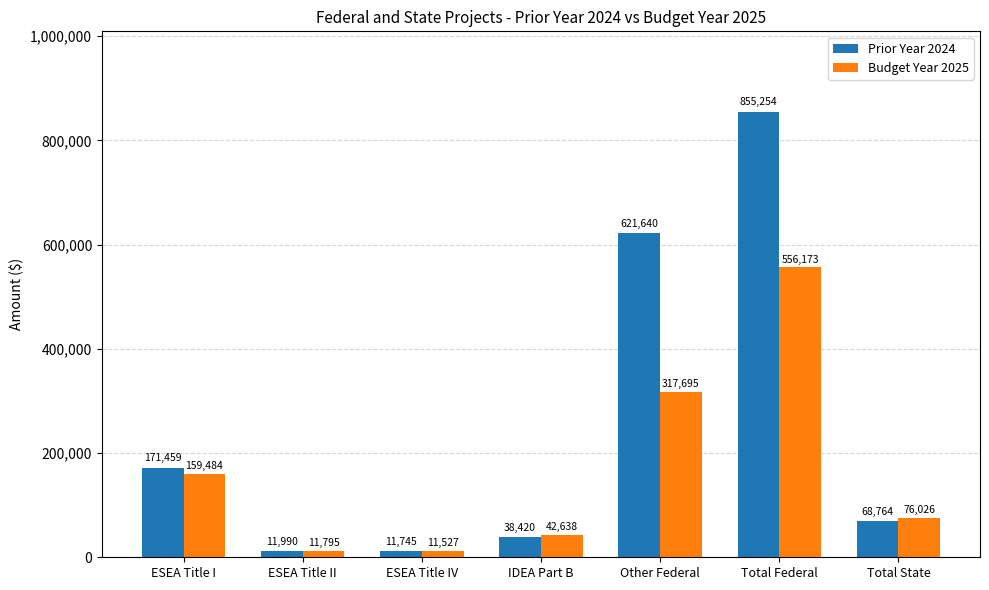

What is the label of the 5th bar from the right?

ESEA Title IV